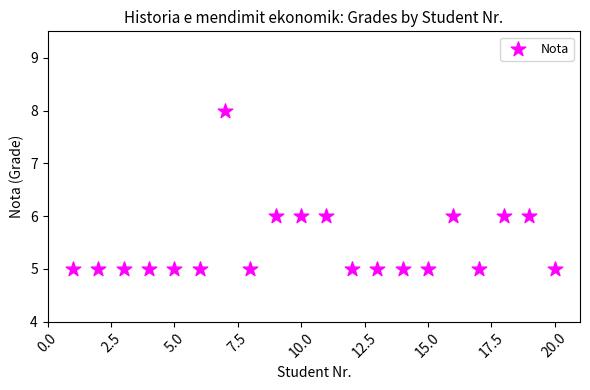

What is the range of Y values (max minus min)?

3